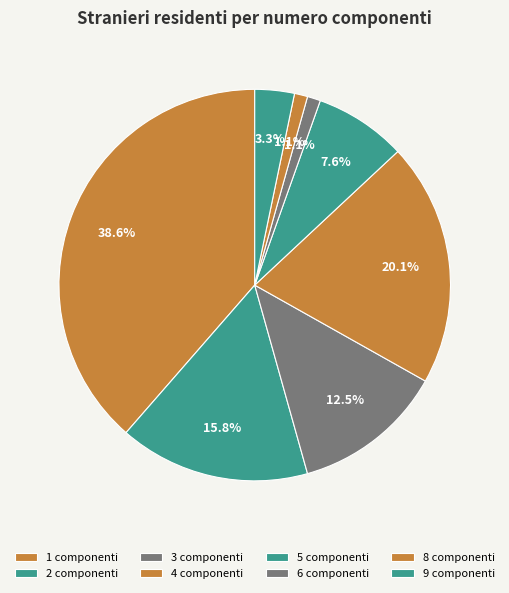

How many slices are in this pie chart?

8